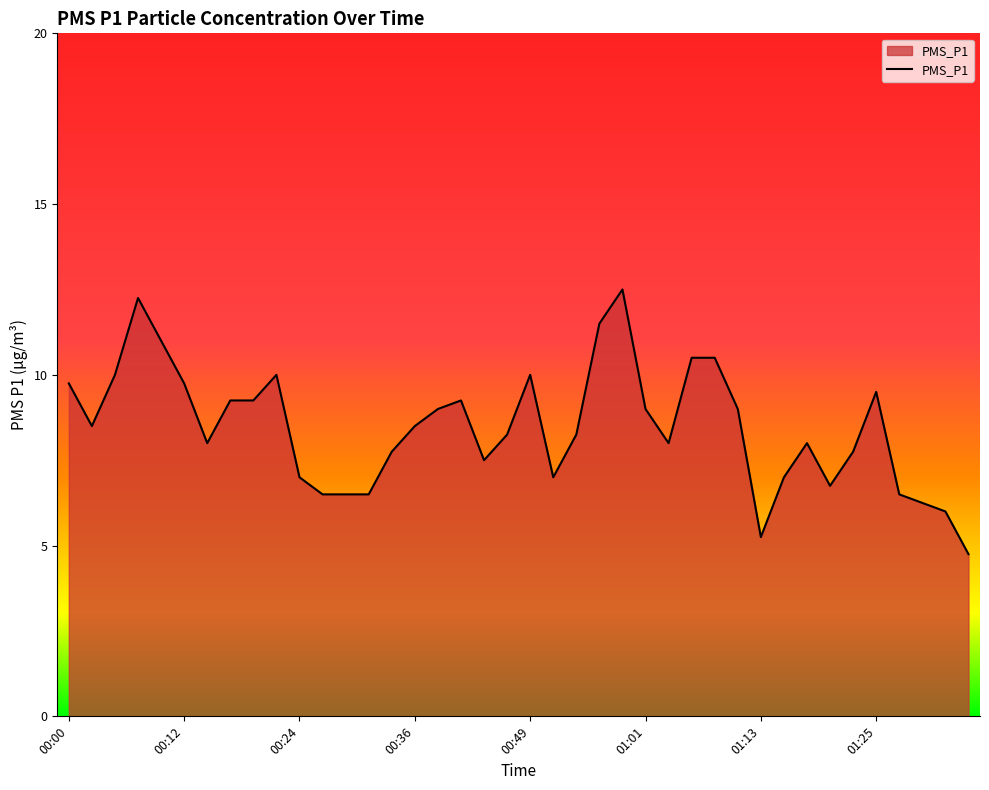

What is the minimum value shown in the chart?

4.8